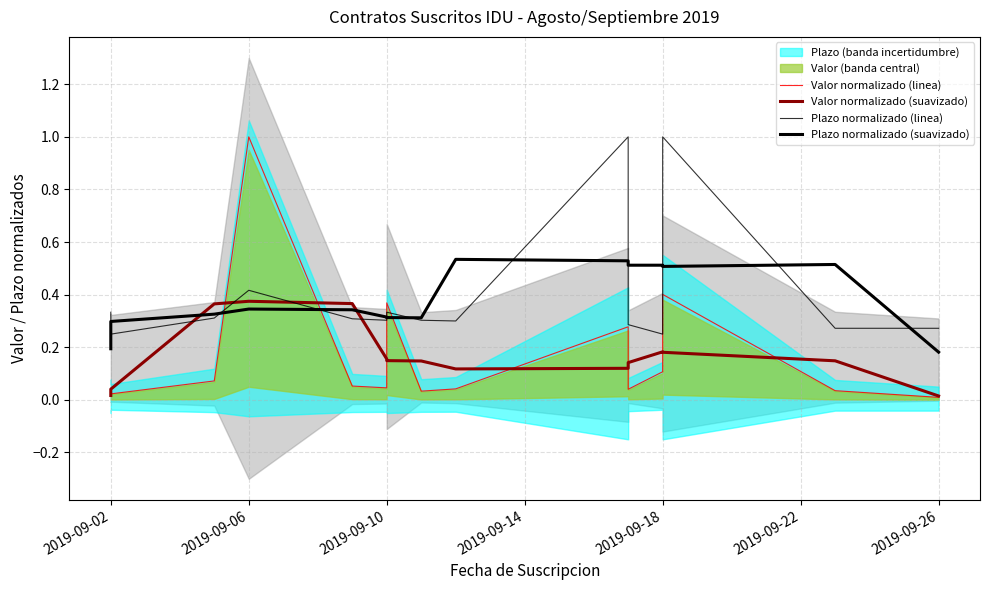

What position from the left is 2019-09-26?

7